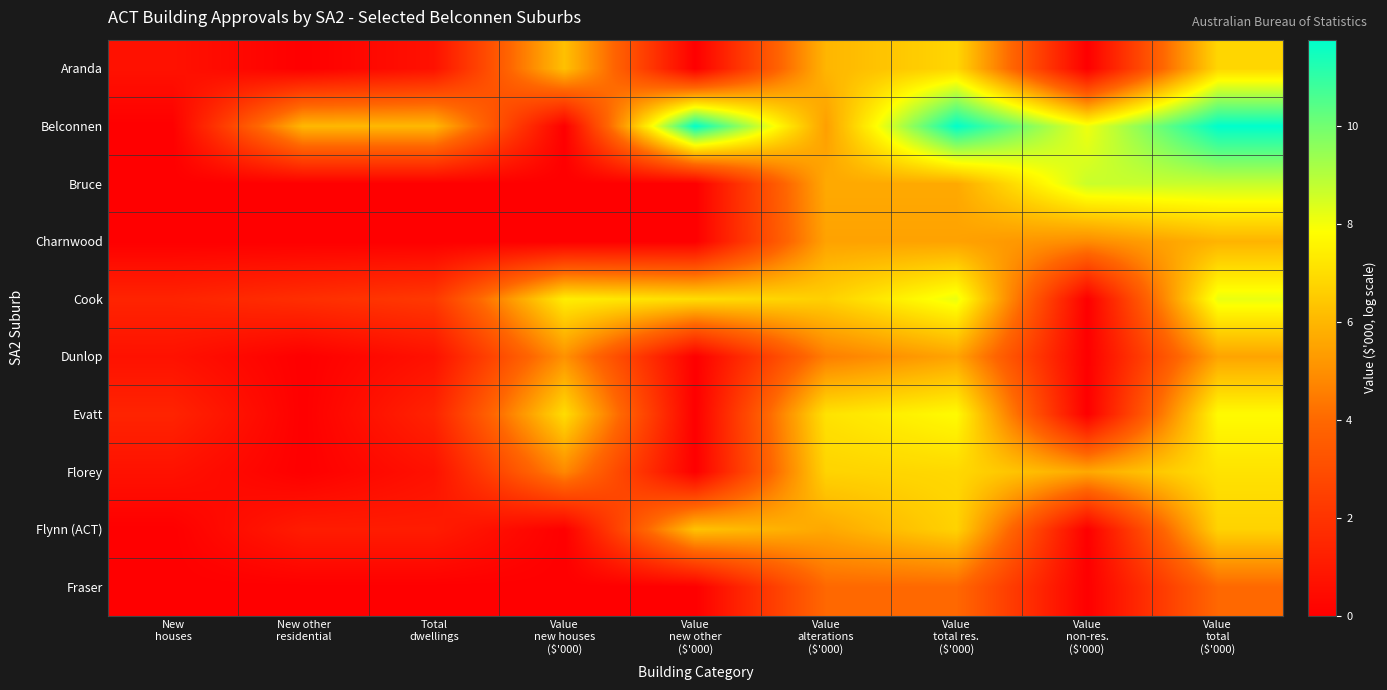

At which category is the sum across all series the highest?

Value
total
($'000)